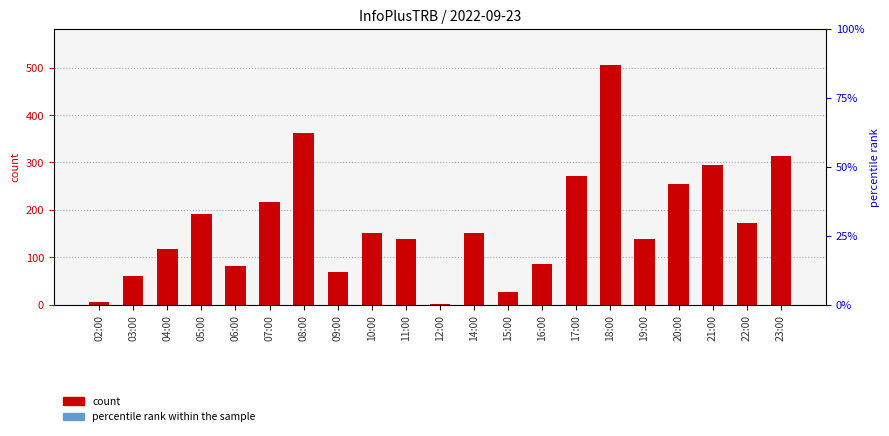

What is the label of the 6th bar from the left?

07:00